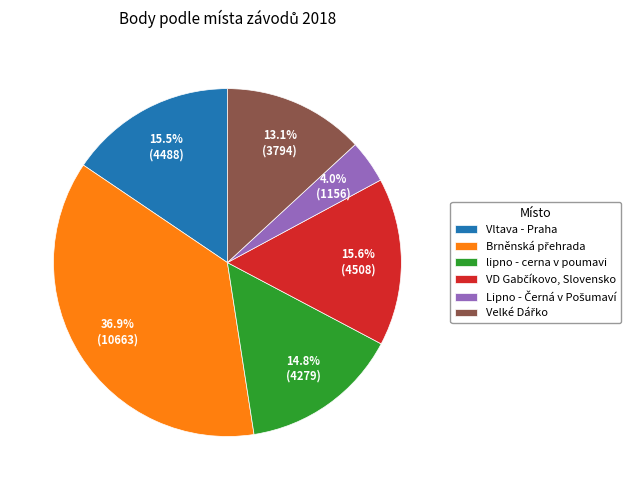

How many slices are in this pie chart?

6